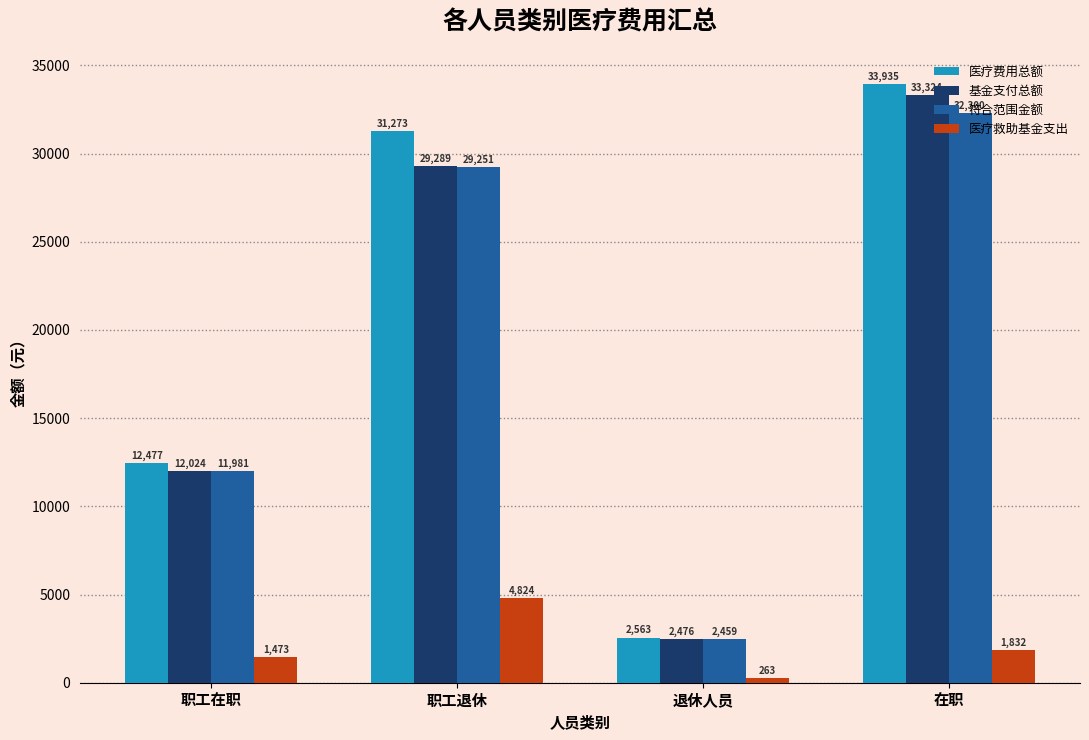

Which series has the largest total across all categories?

医疗费用总额